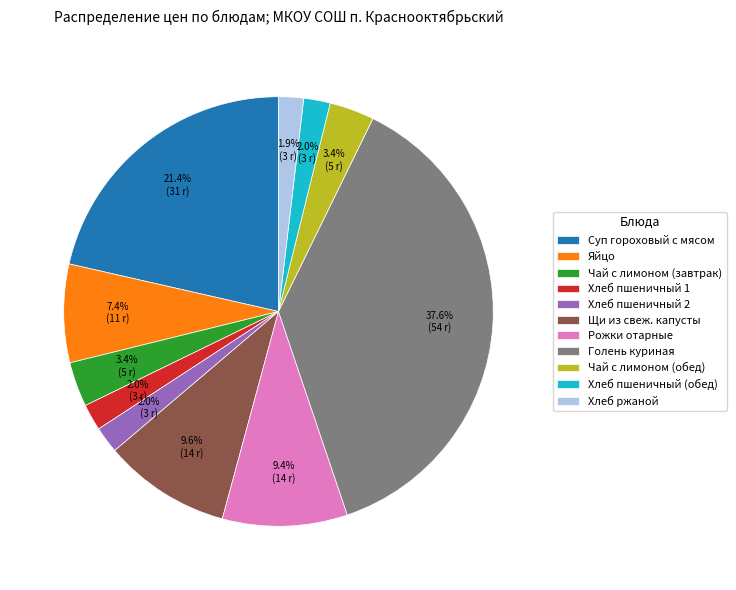

The Хлеб пшеничный 1 slice represents 2% of the pie. True or false?

True